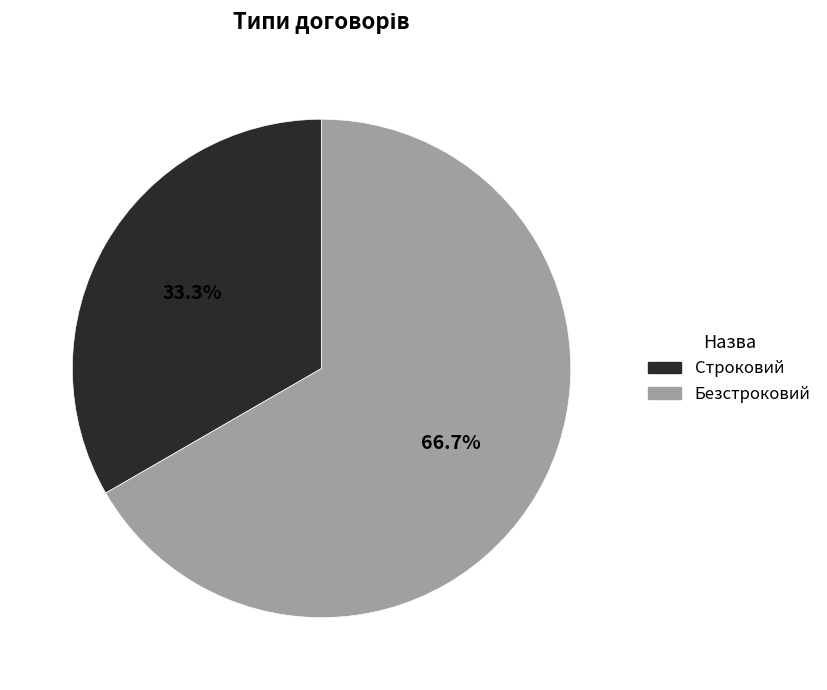

To the nearest percent, what is the average slice percentage?

50%